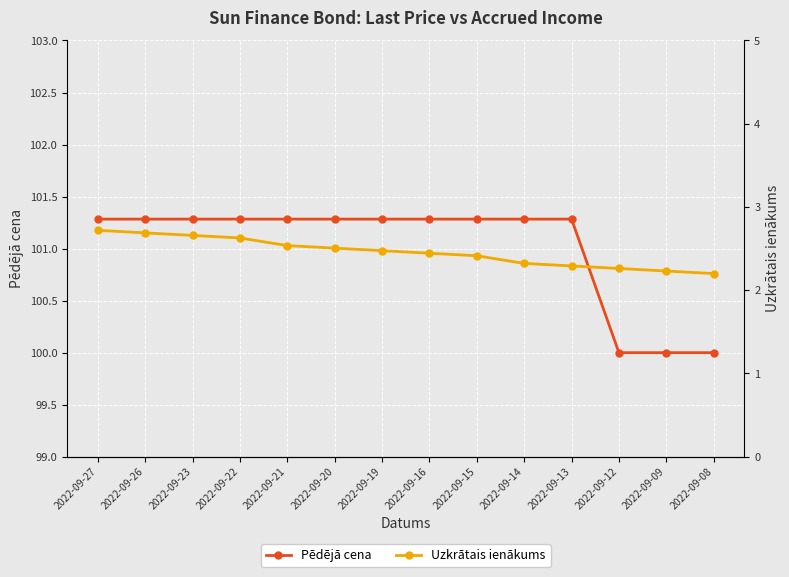

Reading left to right, list all the values displayed in this chart.

Pēdējā cena: 2022-09-27=101.3	2022-09-26=101.3	2022-09-23=101.3	2022-09-22=101.3	2022-09-21=101.3	2022-09-20=101.3	2022-09-19=101.3	2022-09-16=101.3	2022-09-15=101.3	2022-09-14=101.3	2022-09-13=101.3	2022-09-12=100.0	2022-09-09=100.0	2022-09-08=100.0
Uzkrātais ienākums: 2022-09-27=2.7	2022-09-26=2.7	2022-09-23=2.7	2022-09-22=2.6	2022-09-21=2.5	2022-09-20=2.5	2022-09-19=2.5	2022-09-16=2.4	2022-09-15=2.4	2022-09-14=2.3	2022-09-13=2.3	2022-09-12=2.3	2022-09-09=2.2	2022-09-08=2.2